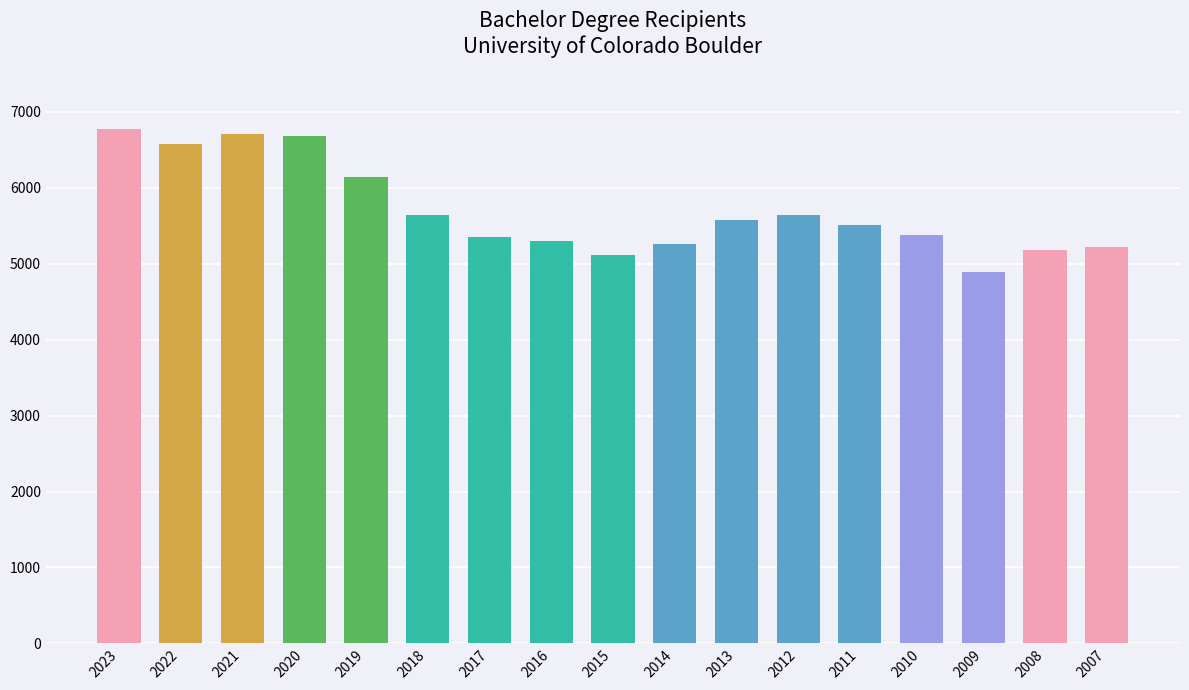

Approximately how many times larger is the value at 2015 compared to 2011?

0.9